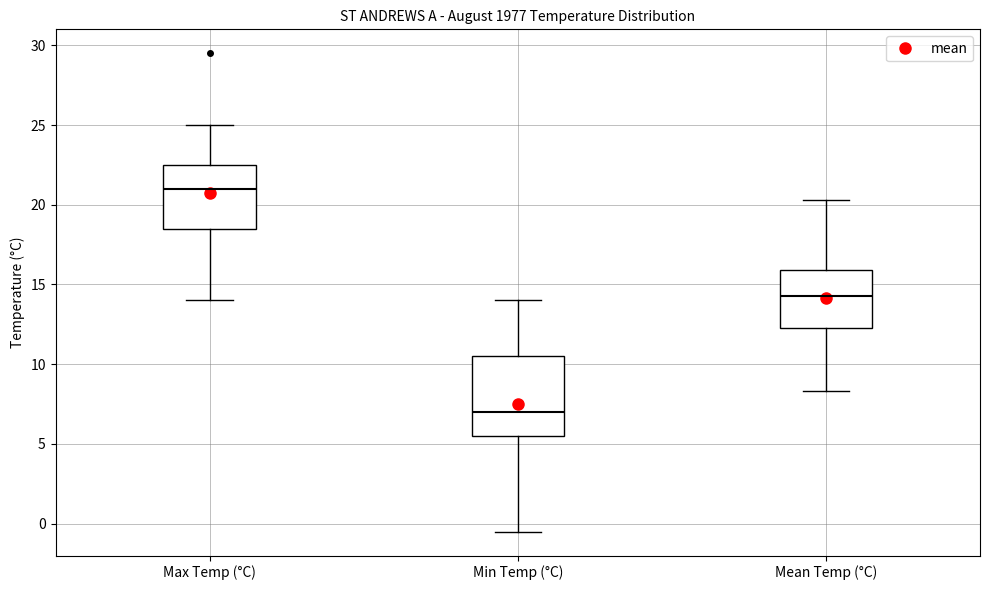

Where is the upper edge of the box for Max Temp (°C) on the y-axis? The values are not printed on the chart, so give them approximately, as read against the axis.

22.5